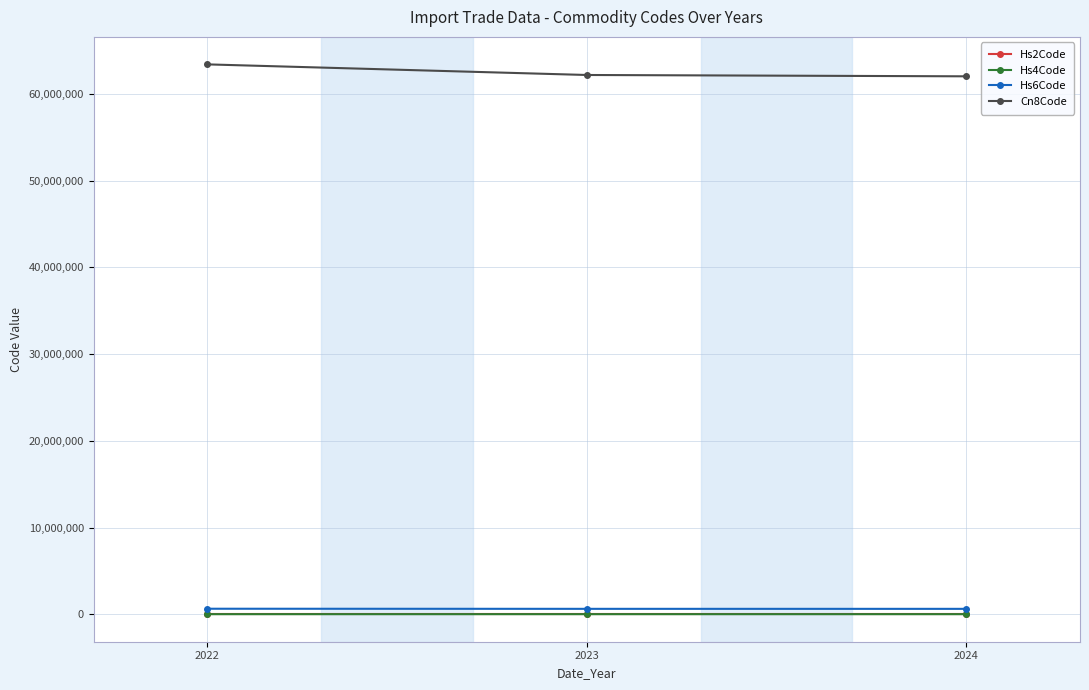

Which series has the largest total across all categories?

Cn8Code